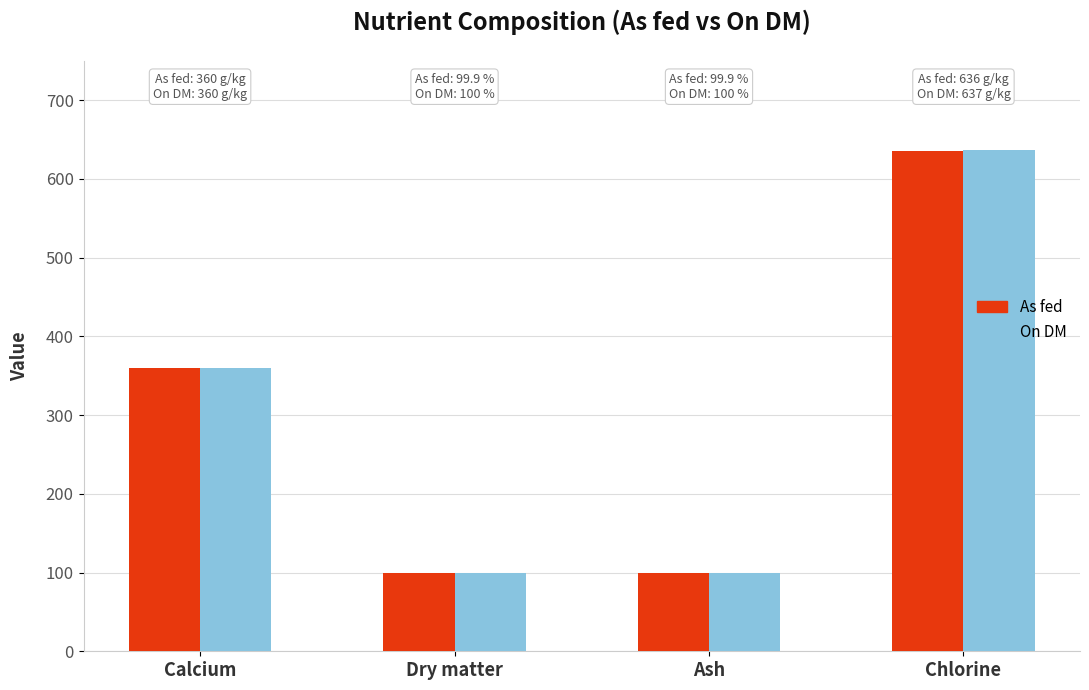

How many bars are there in total?

8